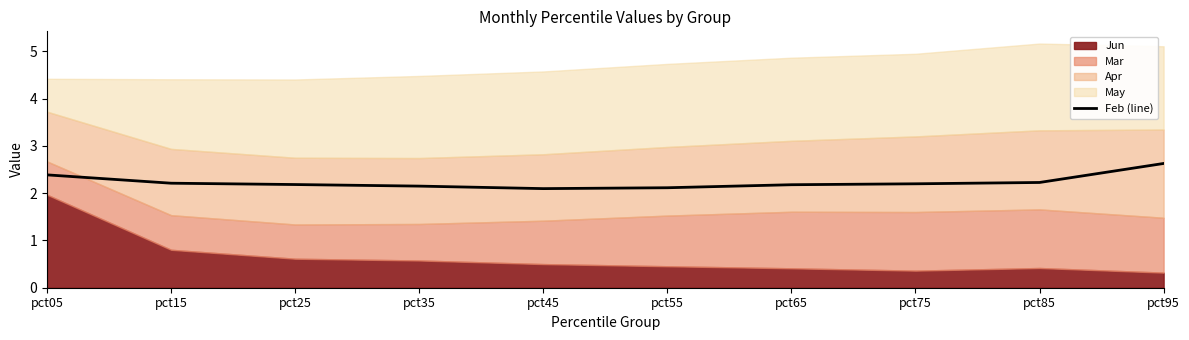

How many values are between 2 and 3?

10